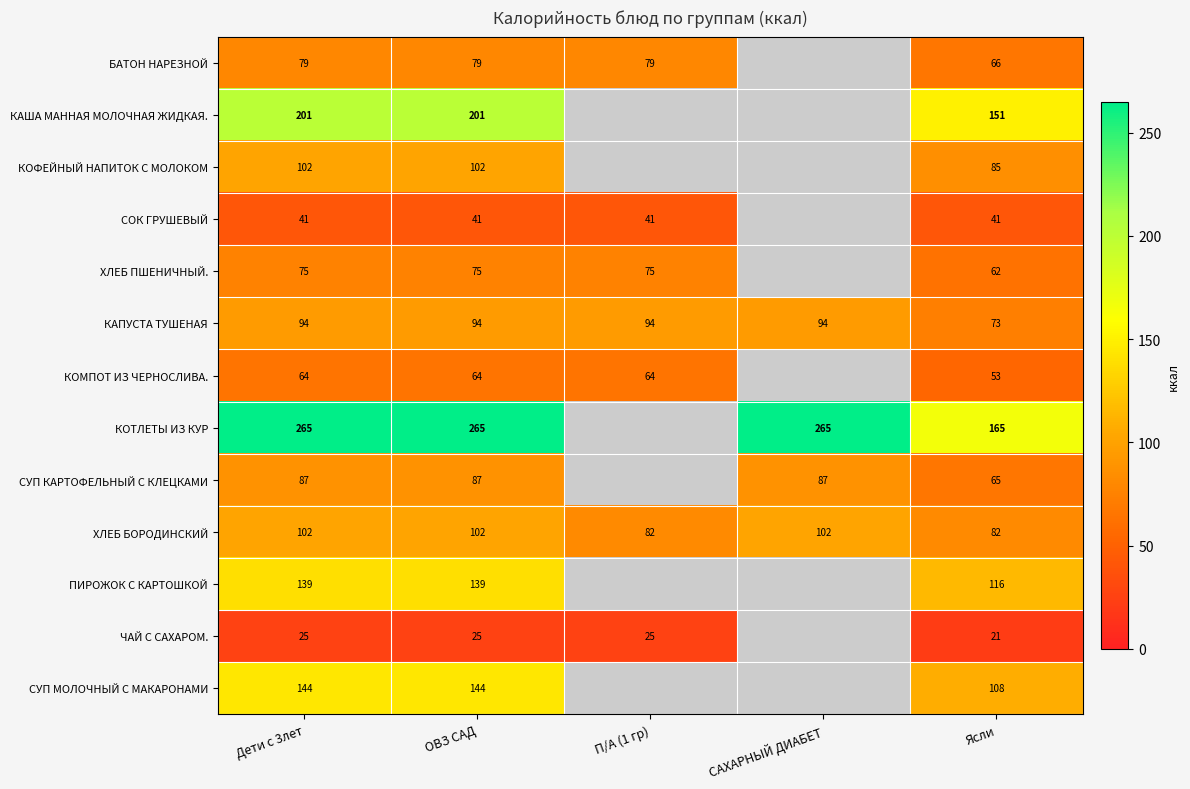

What is the difference between the highest and lowest values at Дети с 3лет?

240